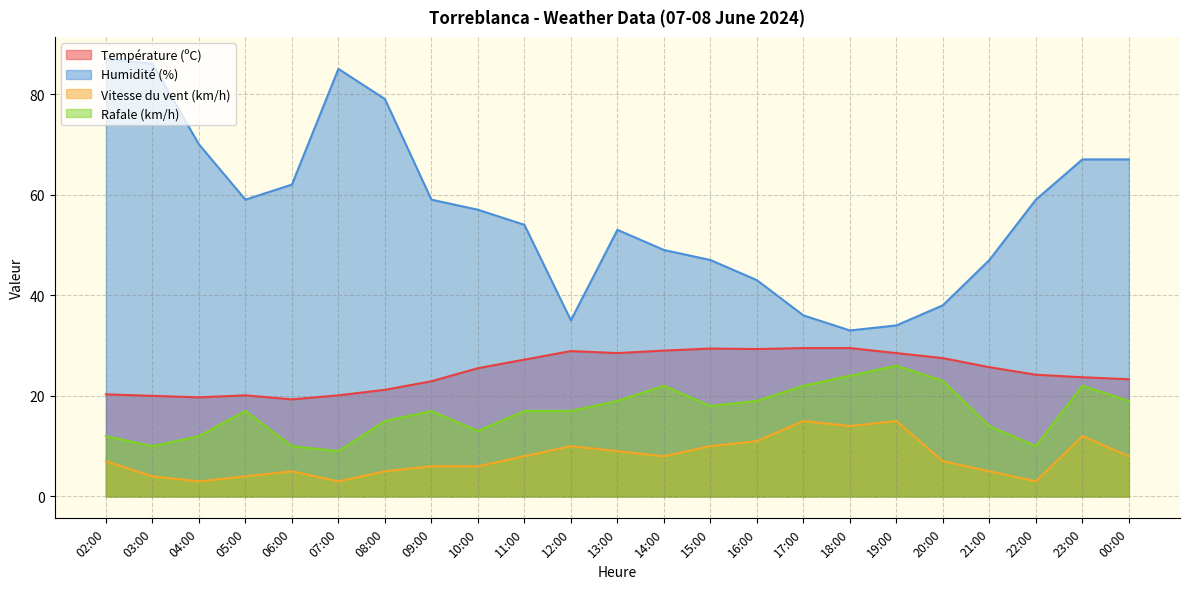

What is the highest value of the Température (ºC) series?

29.5